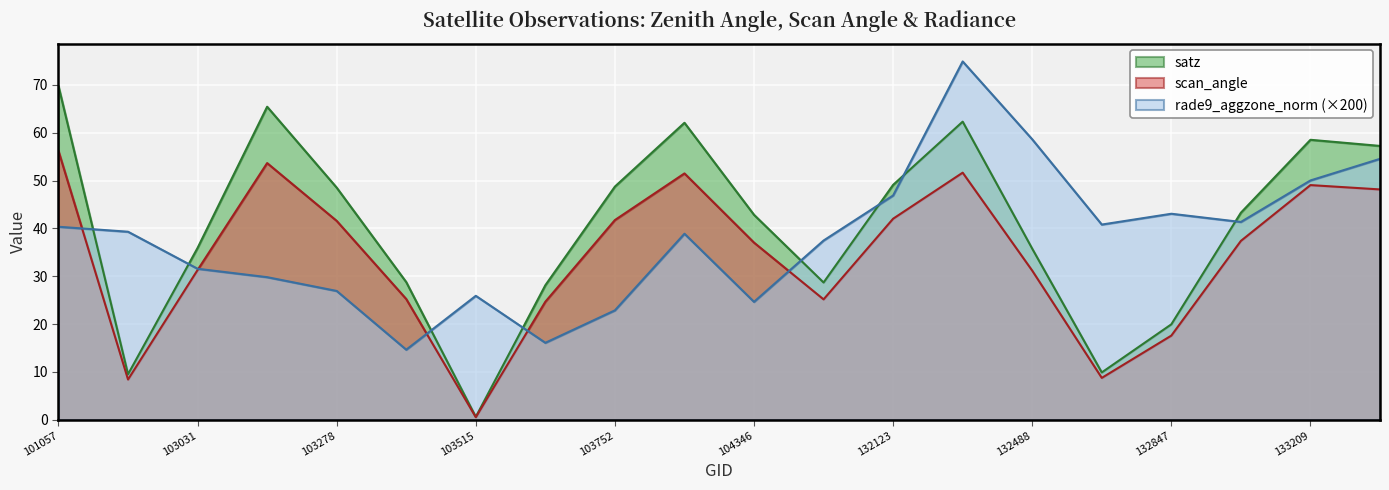

At which category does satz reach its first local valley?

102911